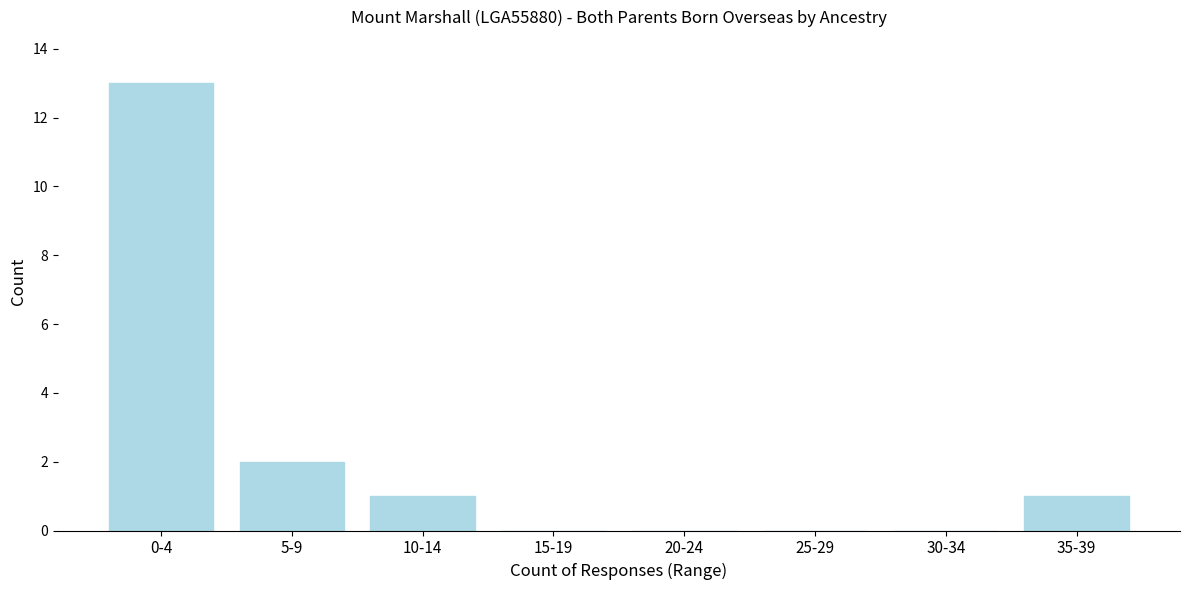

Reading left to right, extract all data points from this chart.

0-4=13	5-9=2	10-14=1	15-19=0	20-24=0	25-29=0	30-34=0	35-39=1